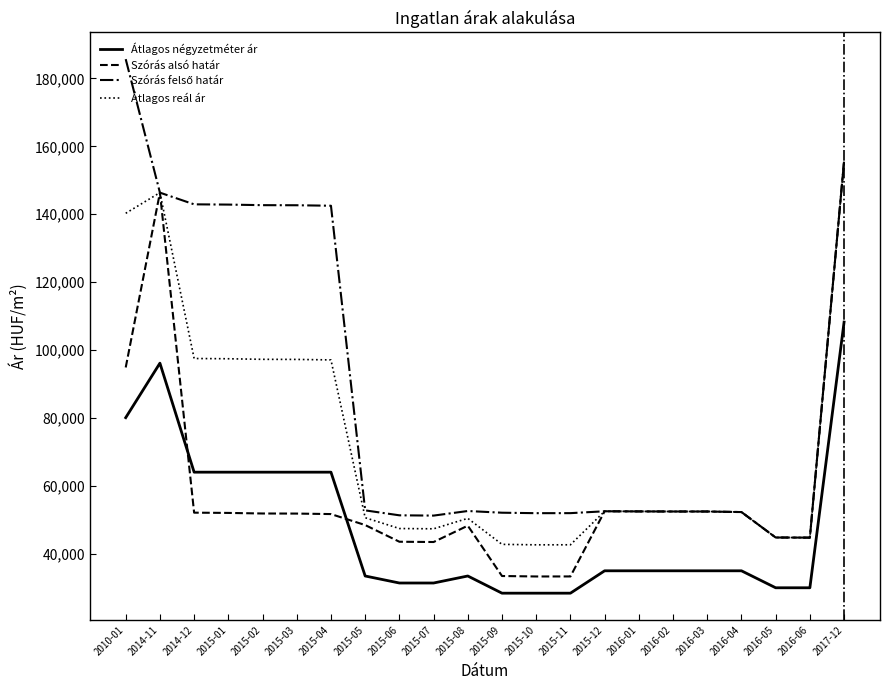

What value does the Szórás alsó határ series have at 2015-10?

33328